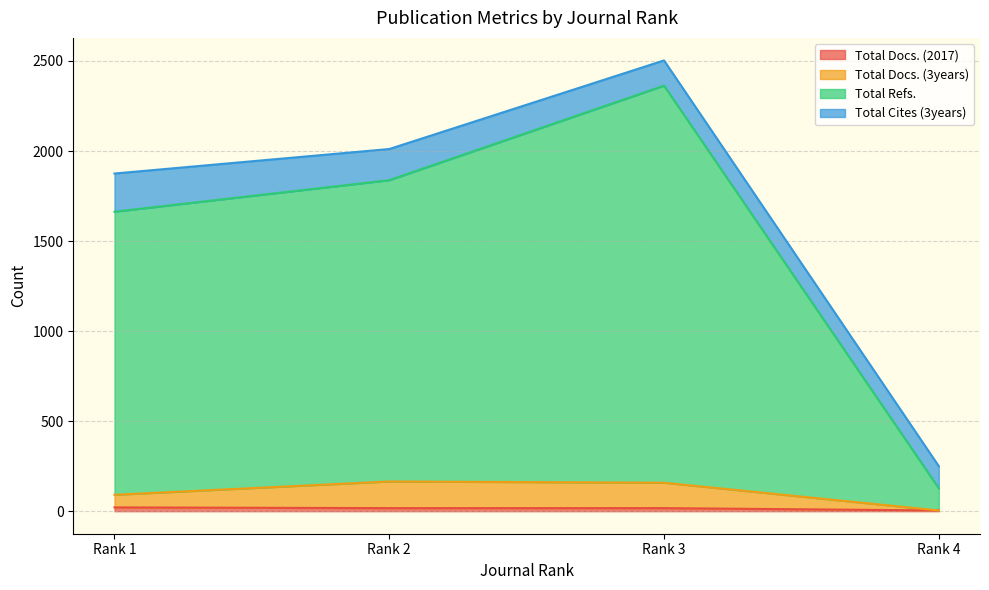

Is it true that Total Docs. (2017) equals 30 at Rank 1?

False